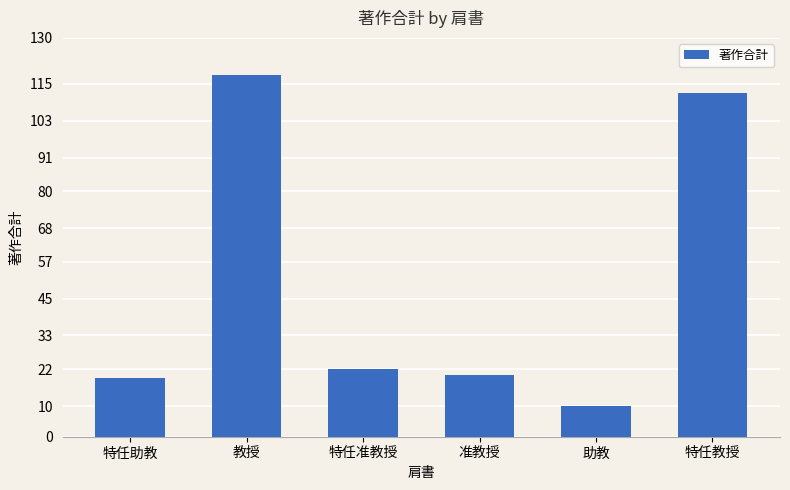

What is the change in value from 教授 to 助教?

-108